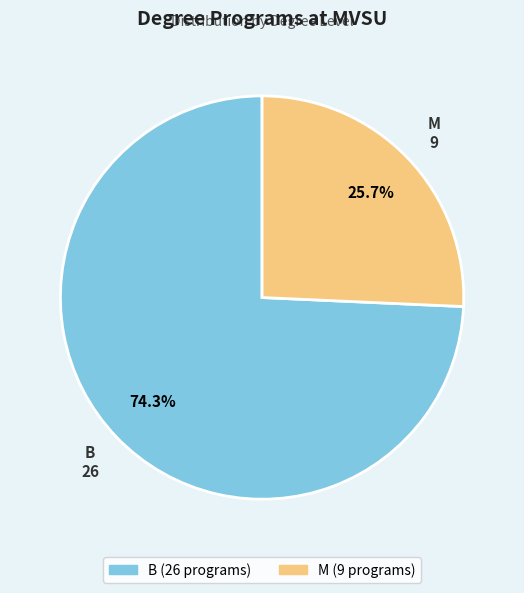

Is it true that B is 60% of the pie?

False